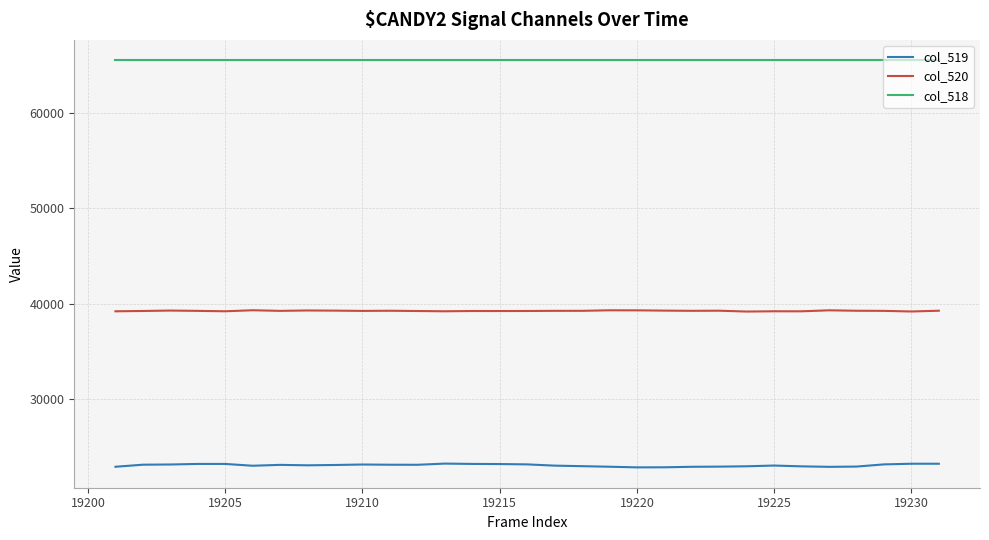

What is the lowest value of the col_518 series?

65535